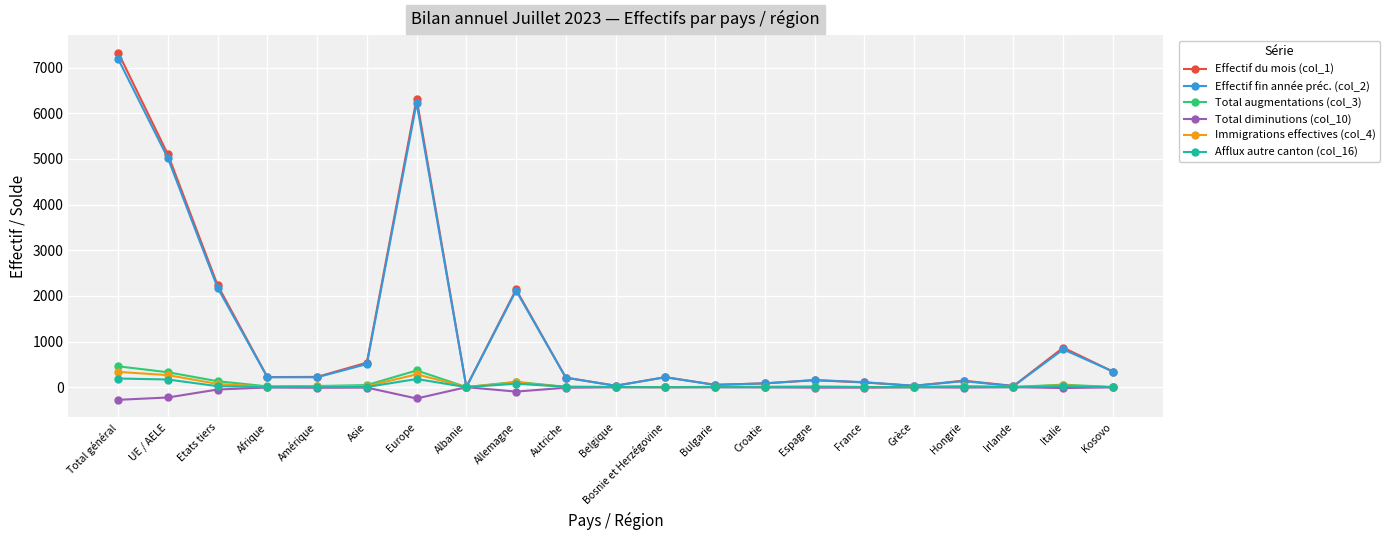

Where is Immigrations effectives (col_4) nearest to the value 167?

Allemagne